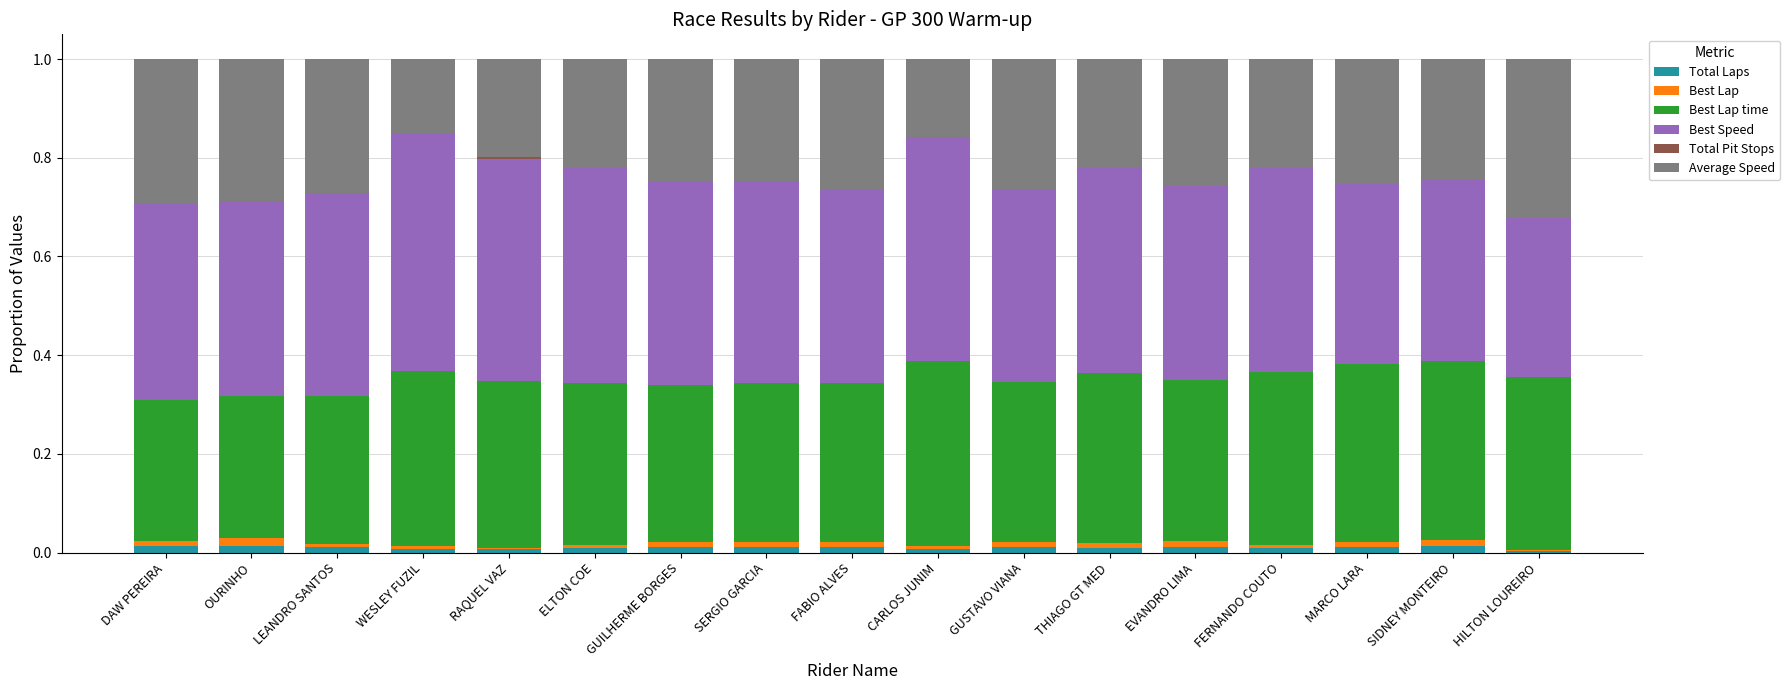

How many Best Lap values are between 0 and 1?

17